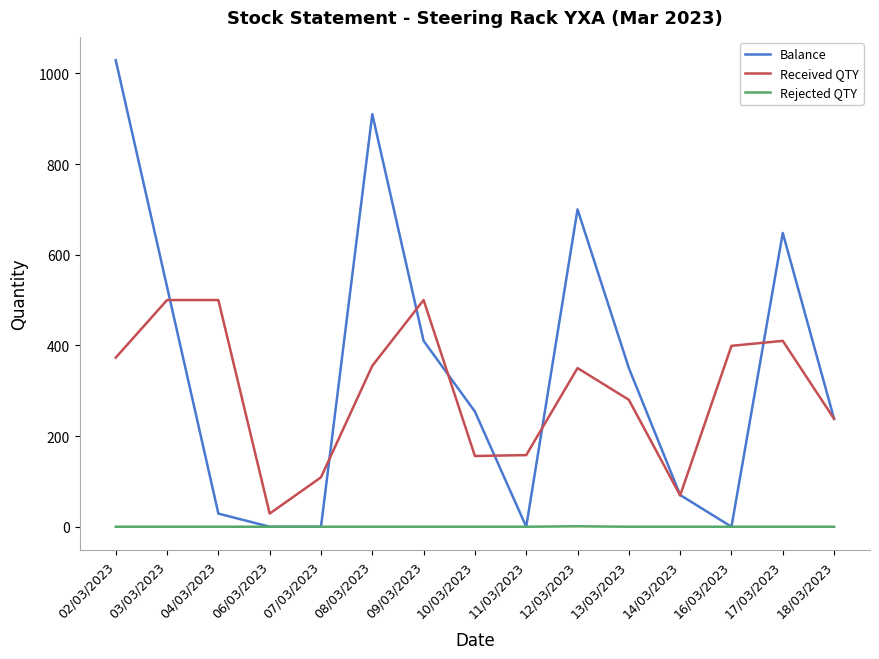

What is the lowest value of the Received QTY series?

29